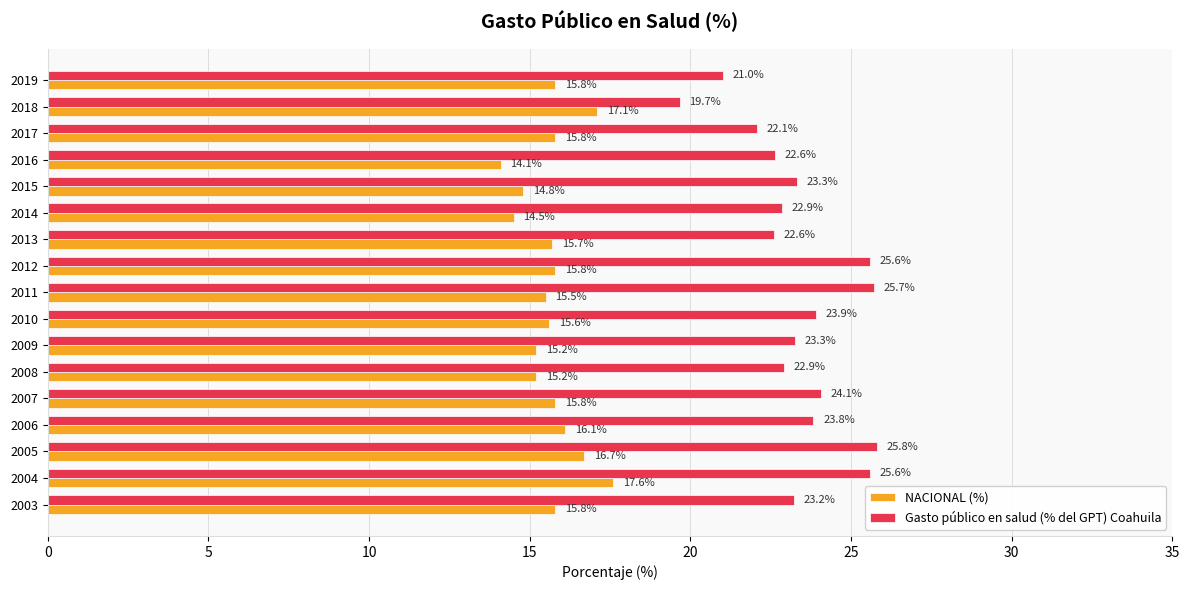

The value of NACIONAL (%) at 2015 is 21.4. True or false?

False